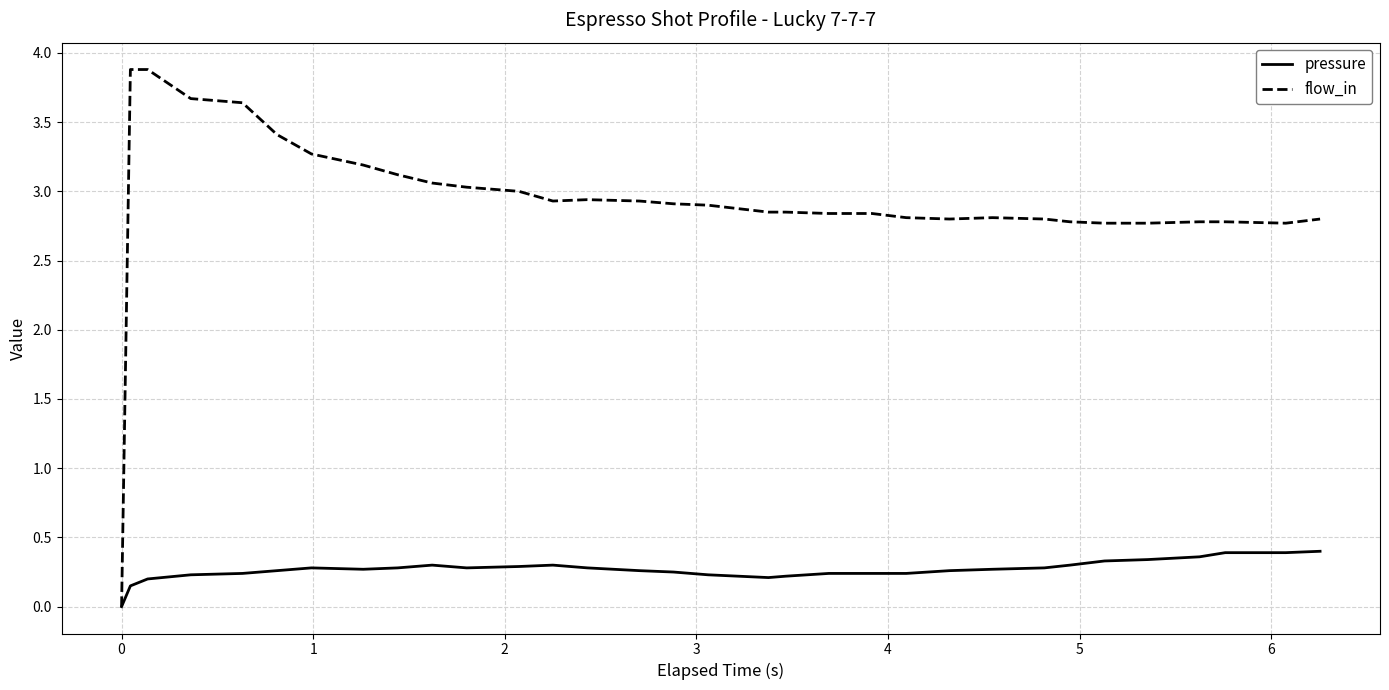

Which series has the widest spread of values?

flow_in